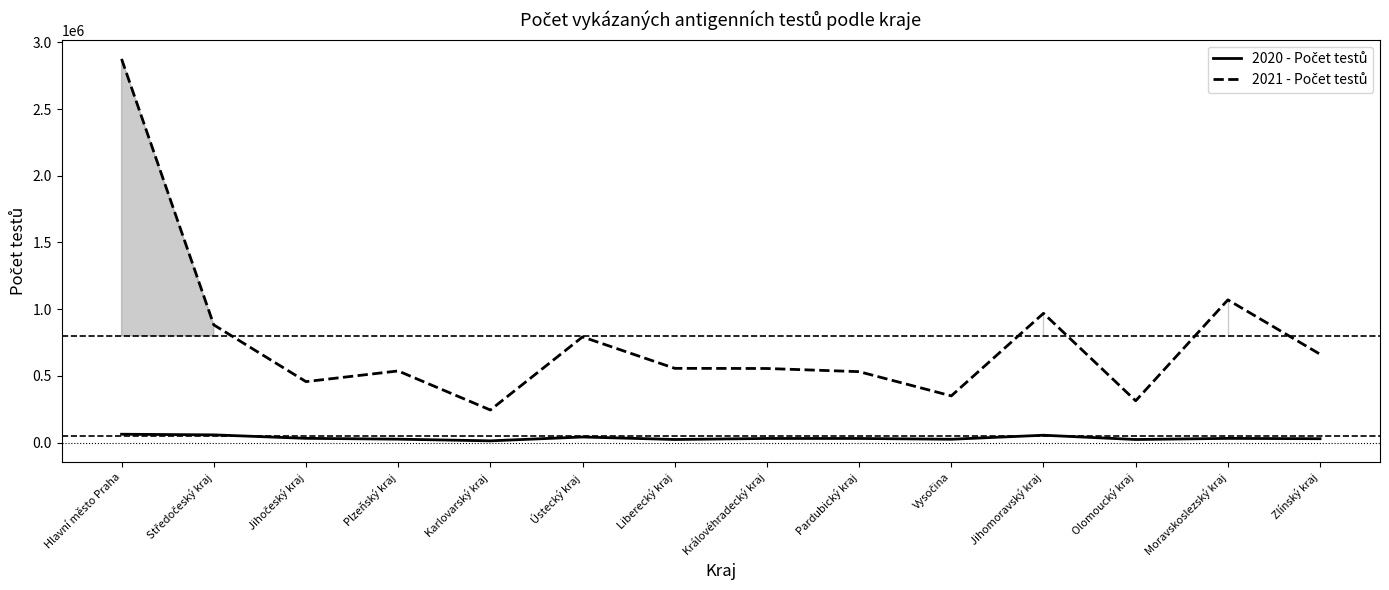

Which category has the highest value across all series?

Hlavní město Praha